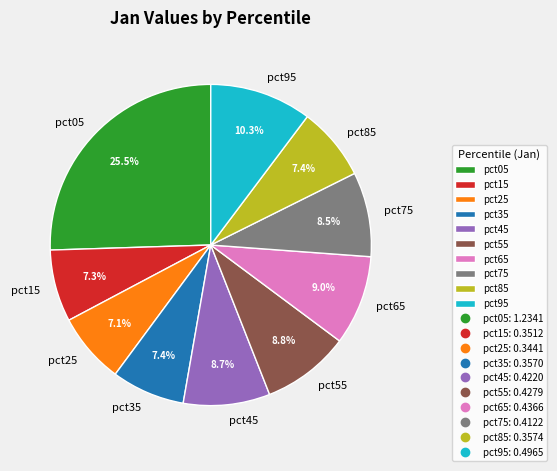

Does any single category account for the majority?

No